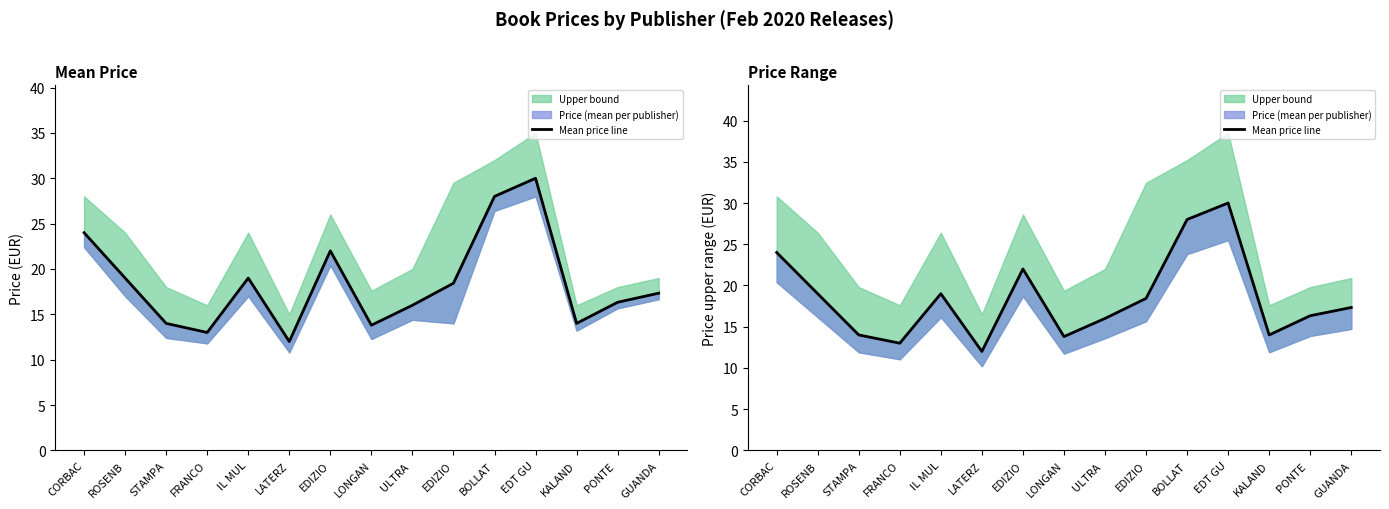

What is the label of the 14th point from the left?

PONTE 